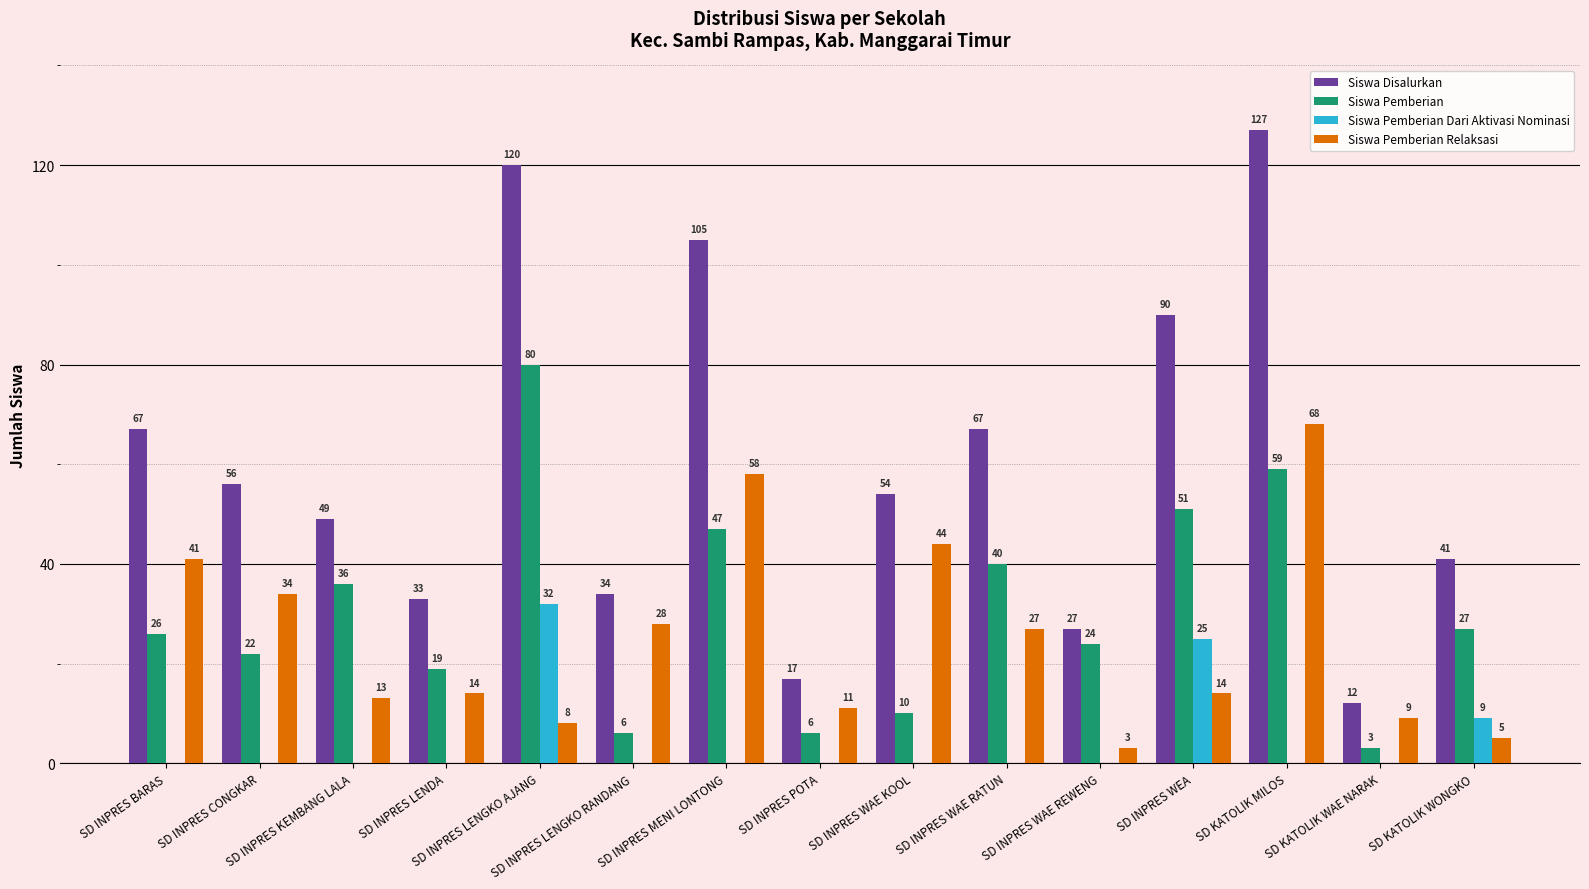

What is the maximum value for Siswa Disalurkan?

127